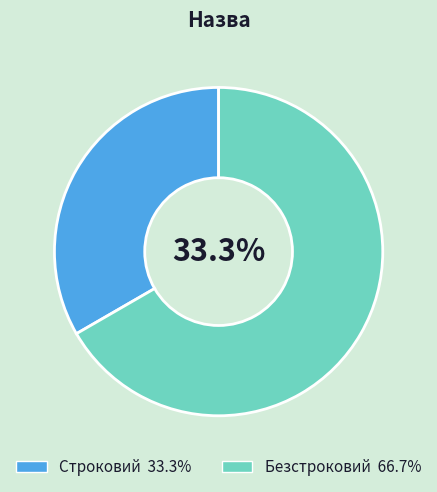

The Строковий slice represents 33% of the pie. True or false?

True